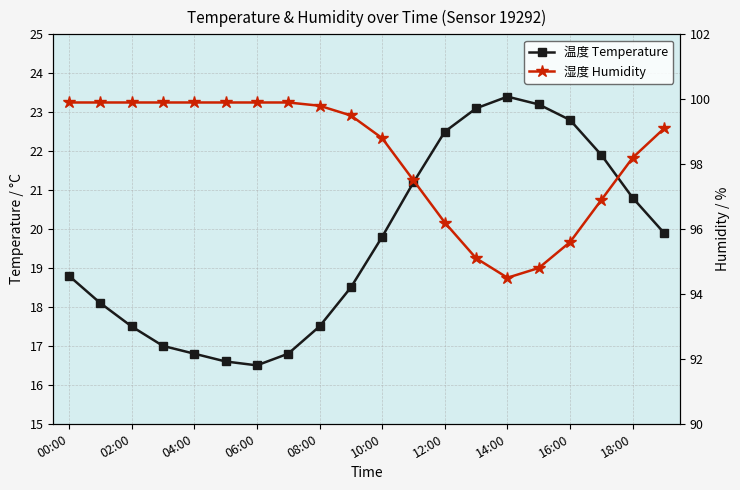

How many data points in 温度 Temperature are above 19?

10